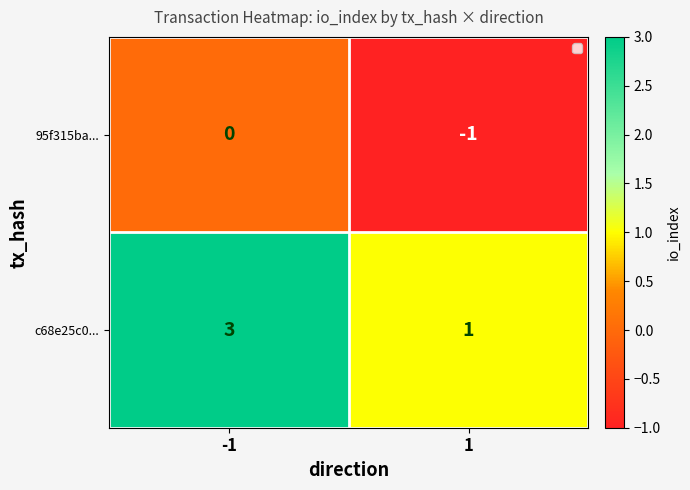

Which series has the widest spread of values?

c68e25c0...